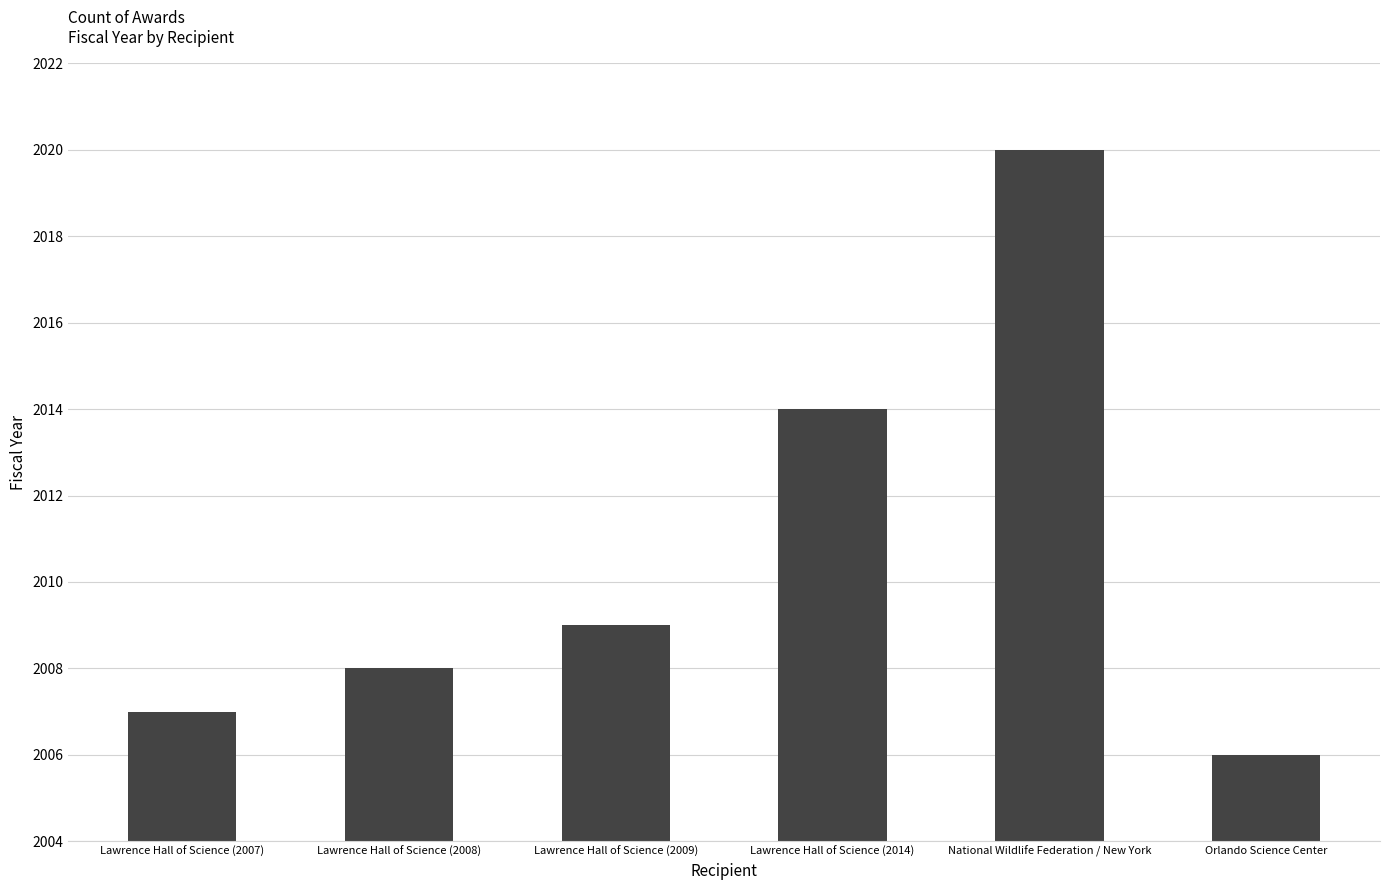

What is the approximate value at Lawrence Hall of Science (2008)?

2008